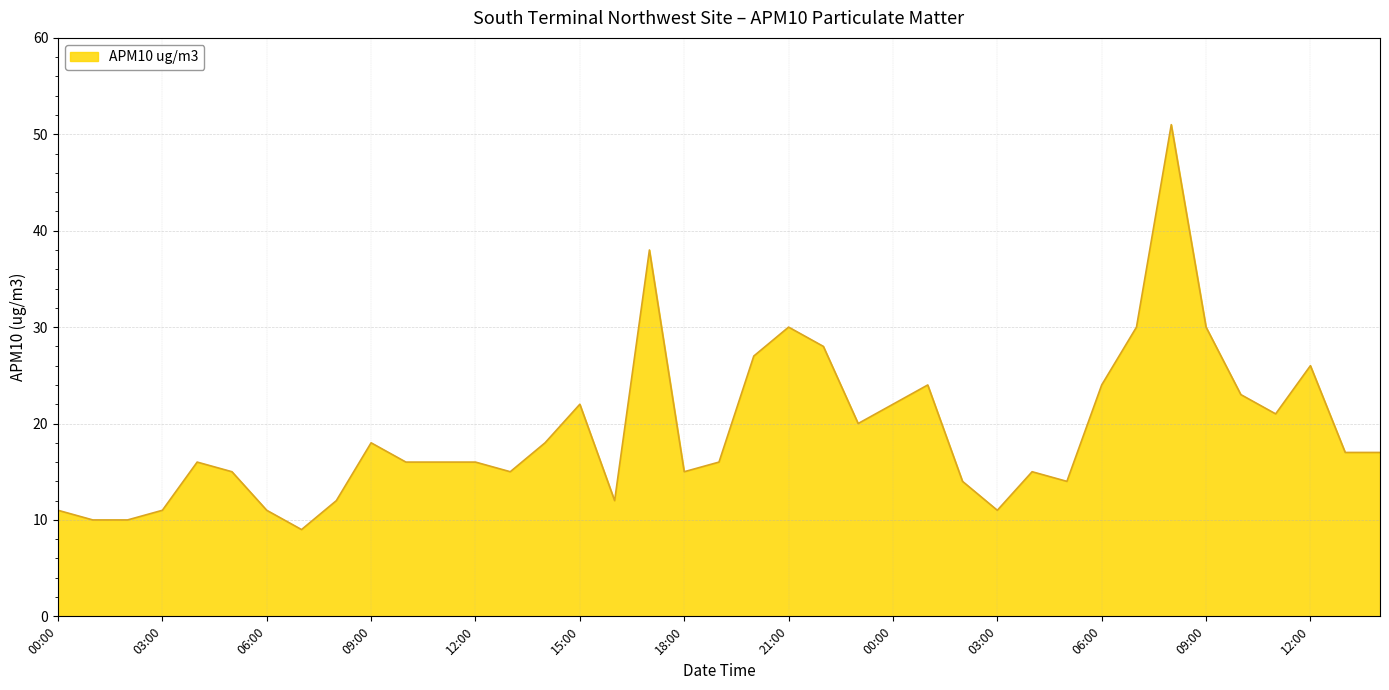

What is the greatest value displayed?

51